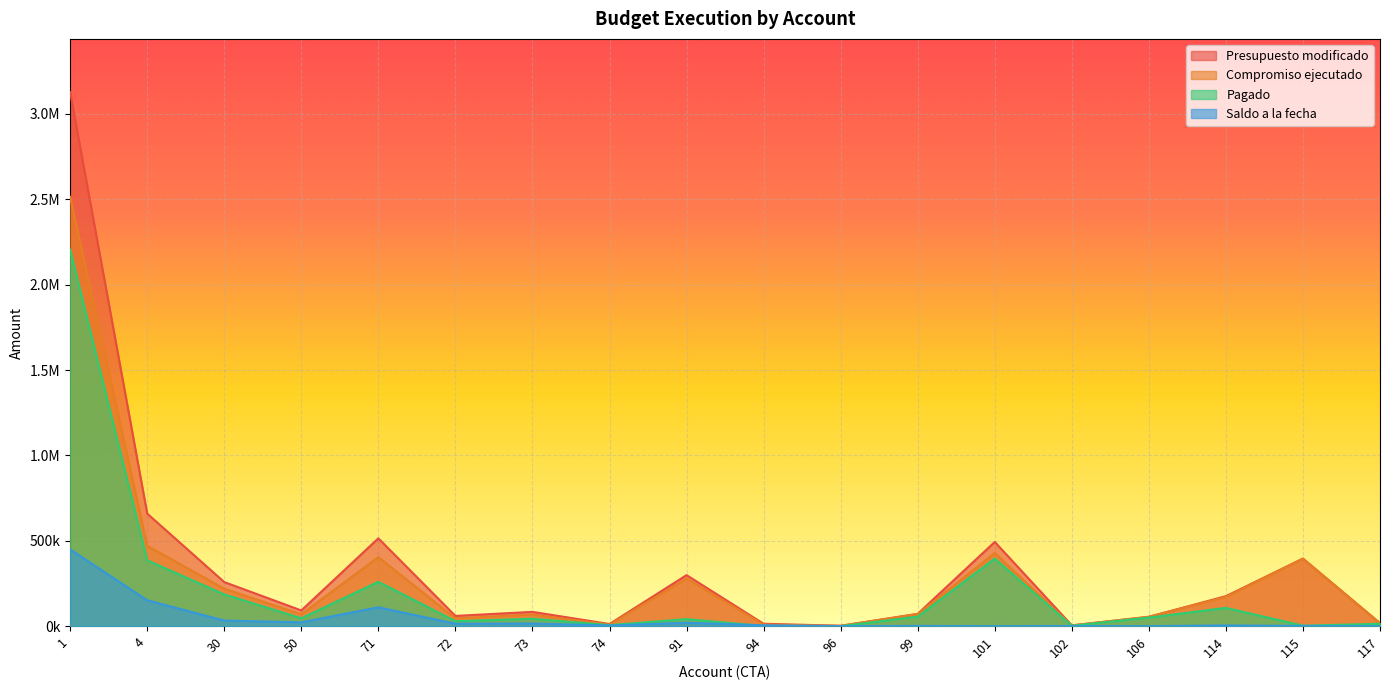

What is the average value of the Saldo a la fecha series?

46143.1